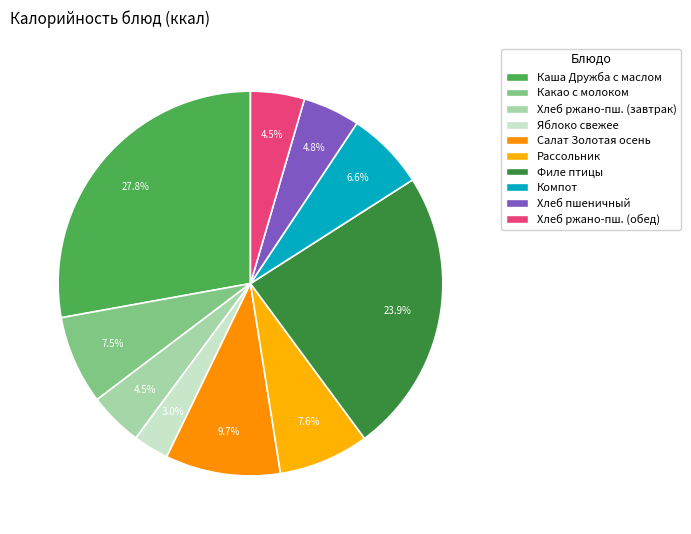

How many segments does this pie chart have?

10